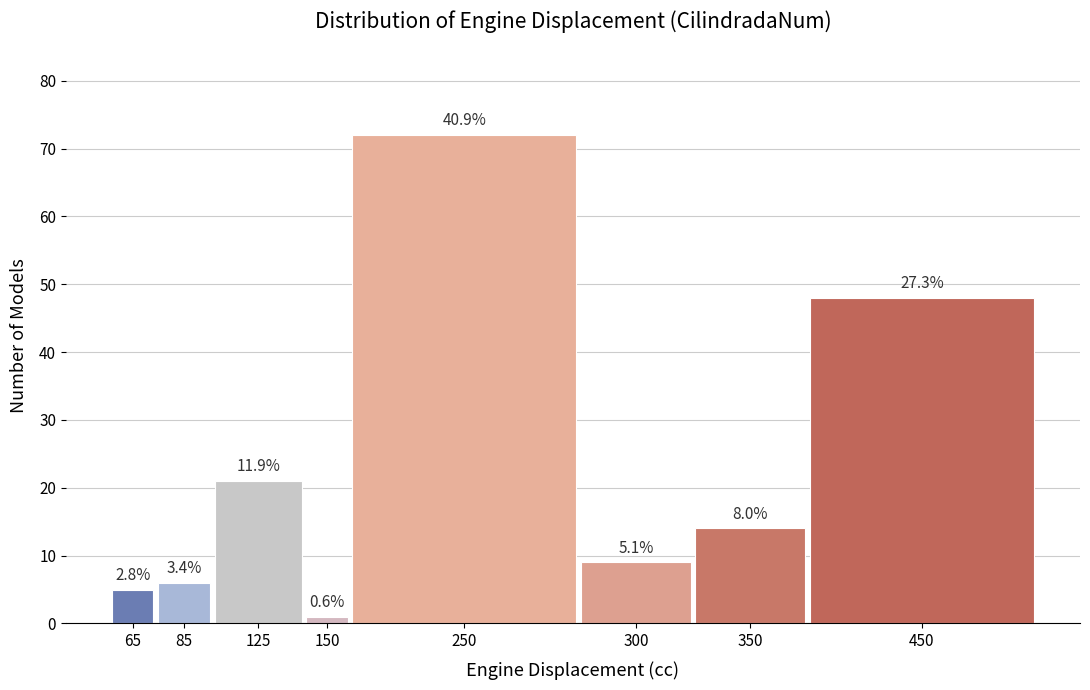

How many bars are there in total?

8